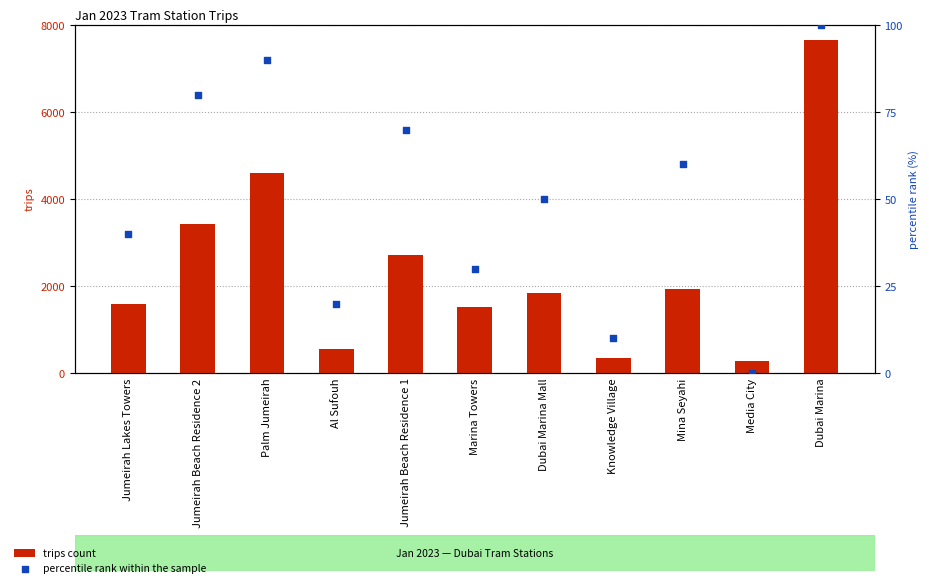

Which series reaches the maximum Y coordinate?

trips count